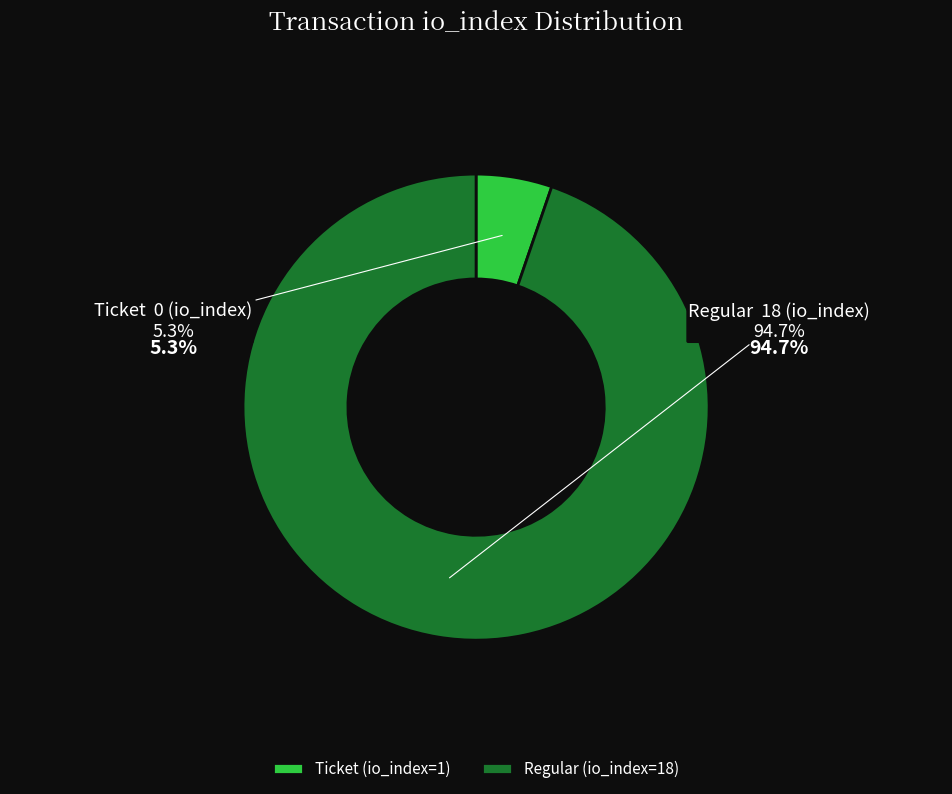

Count the number of slices in the pie.

2